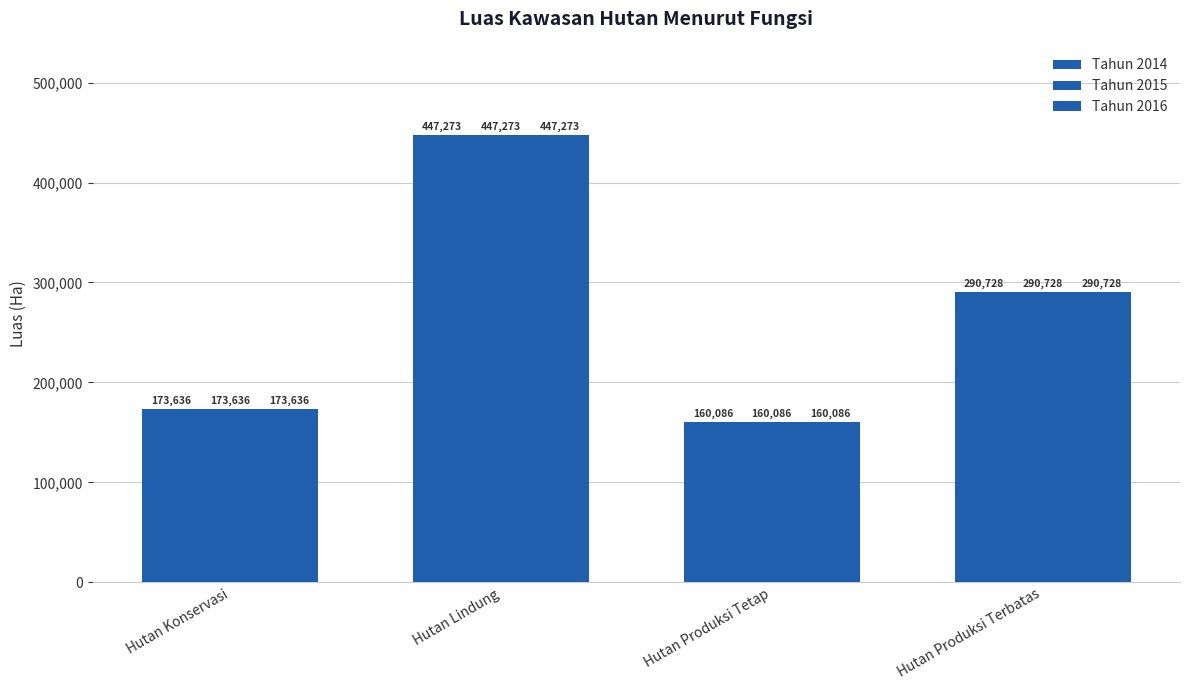

Are the bars horizontal?

No